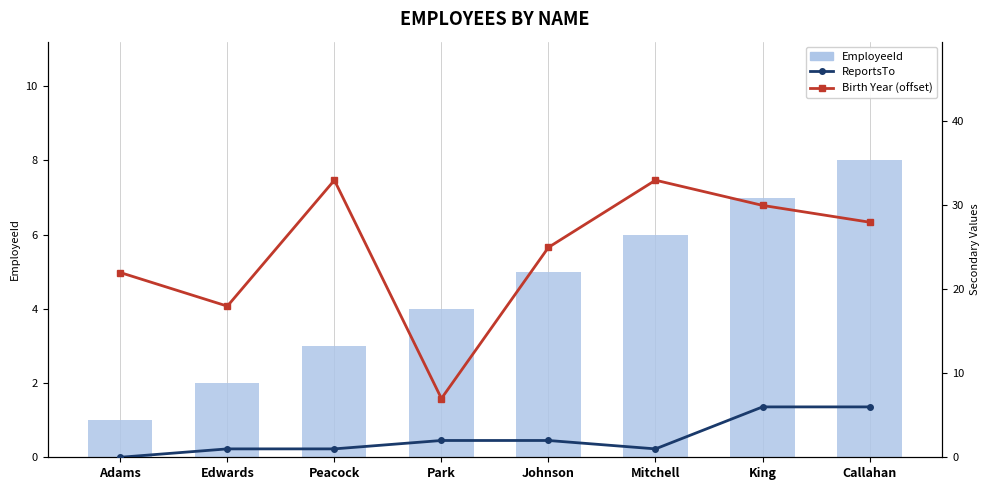

Where is Birth Year (offset from 1940) nearest to the value 20?

Adams